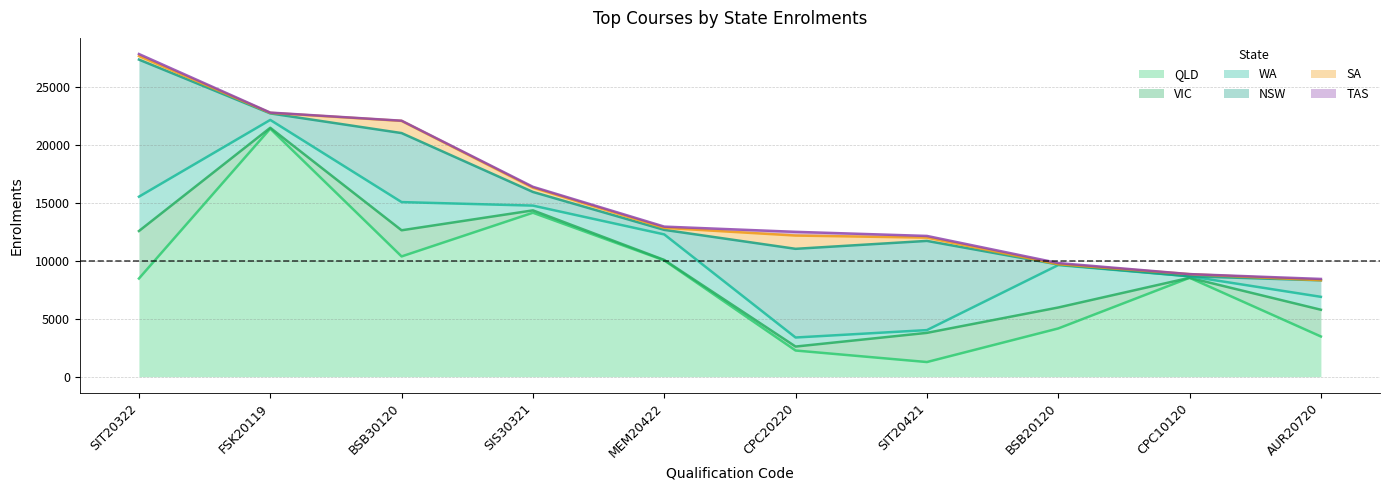

How many series are shown in this chart?

6